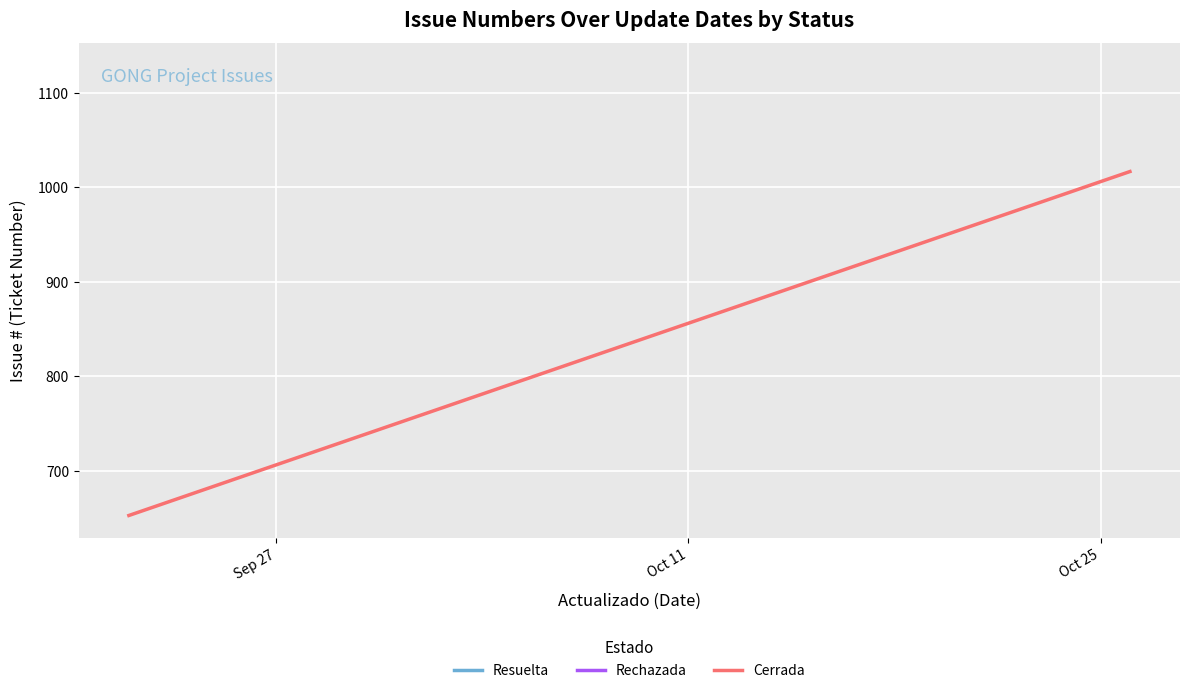

What position from the left is Oct 11?

2